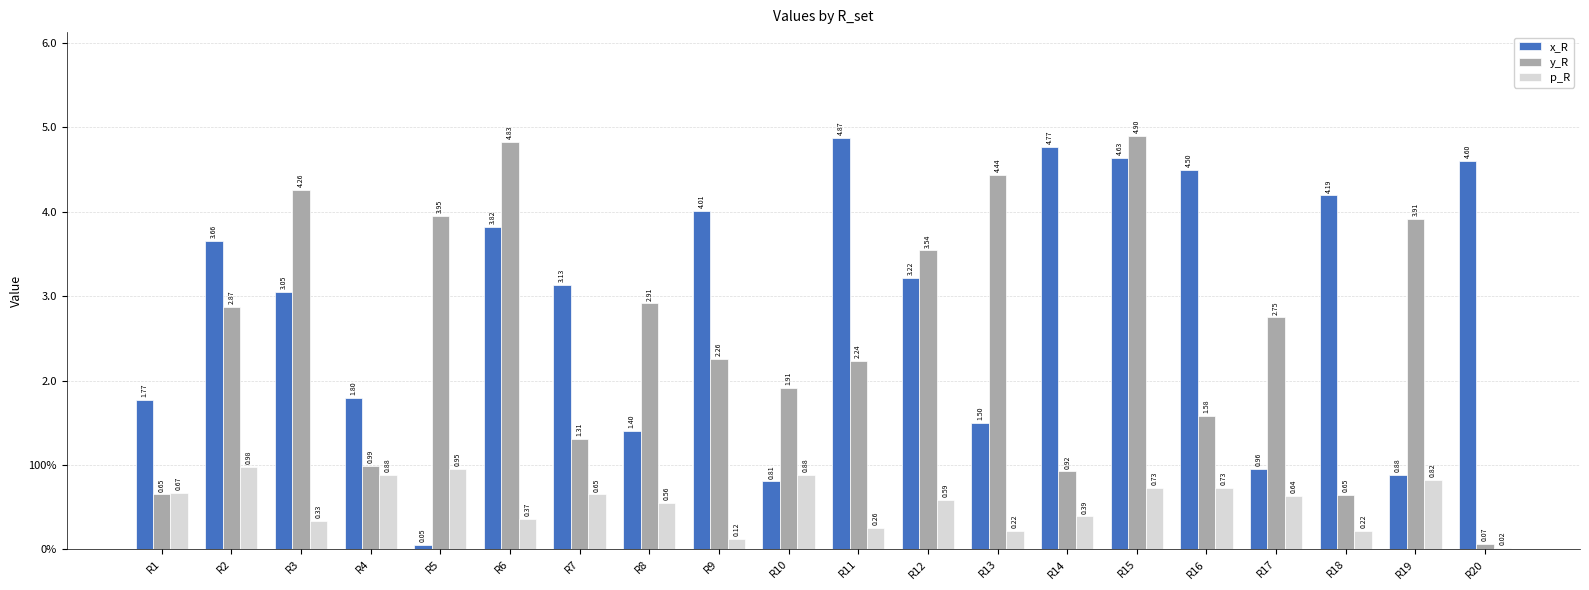

What are all the series names shown in the legend?

x_R, y_R, p_R